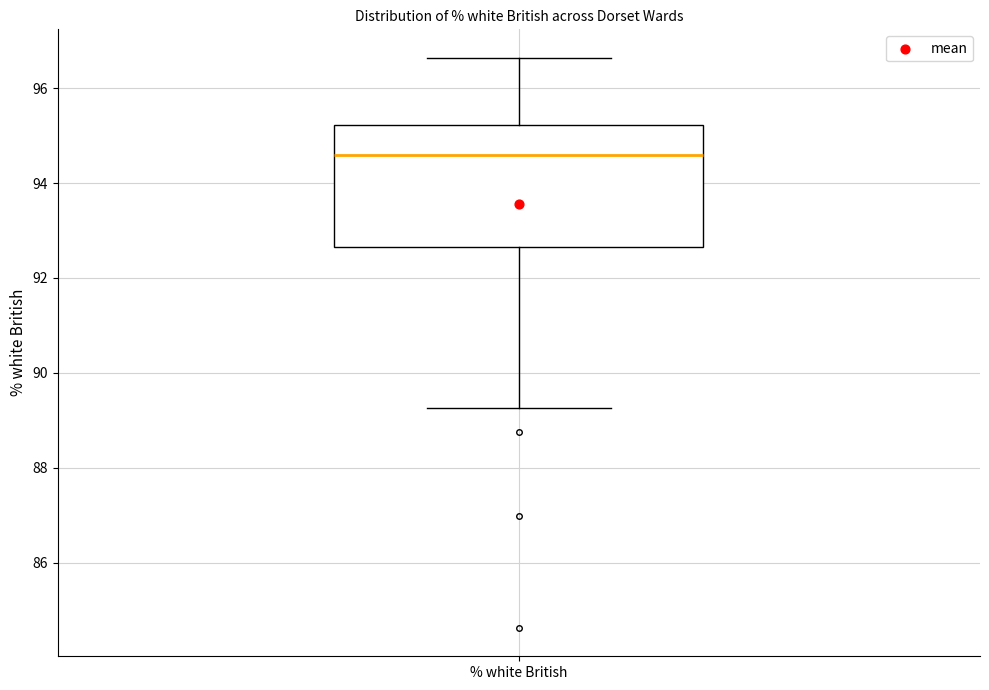

Where is the lower edge of the box for % white British on the y-axis? The values are not printed on the chart, so give them approximately, as read against the axis.

92.6